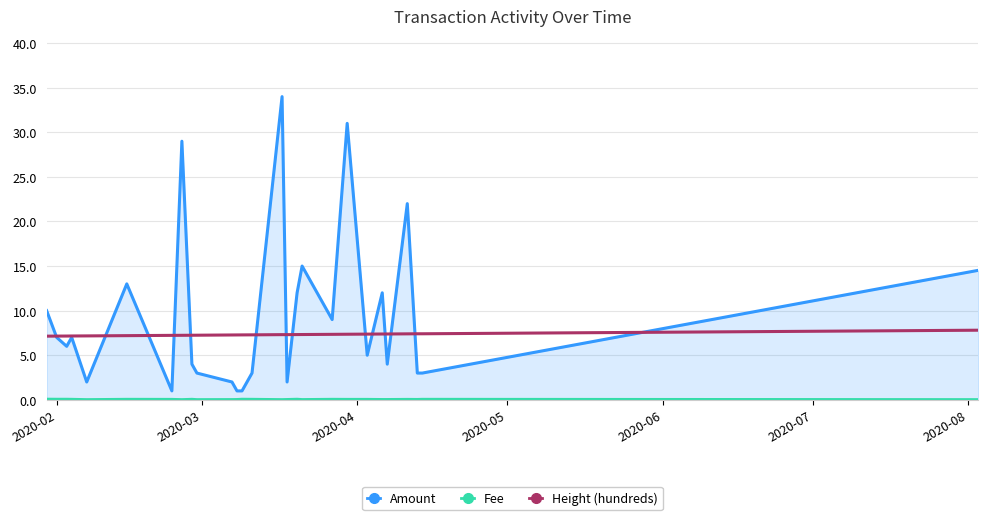

What is the minimum value for Height (hundreds)?

7.1